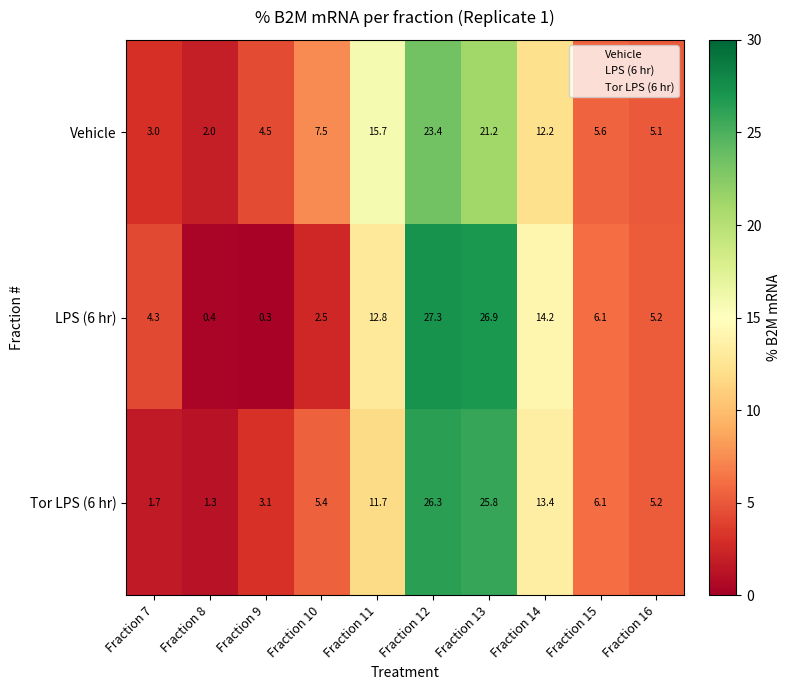

The Vehicle series shows 15.7 at Fraction 11. True or false?

True